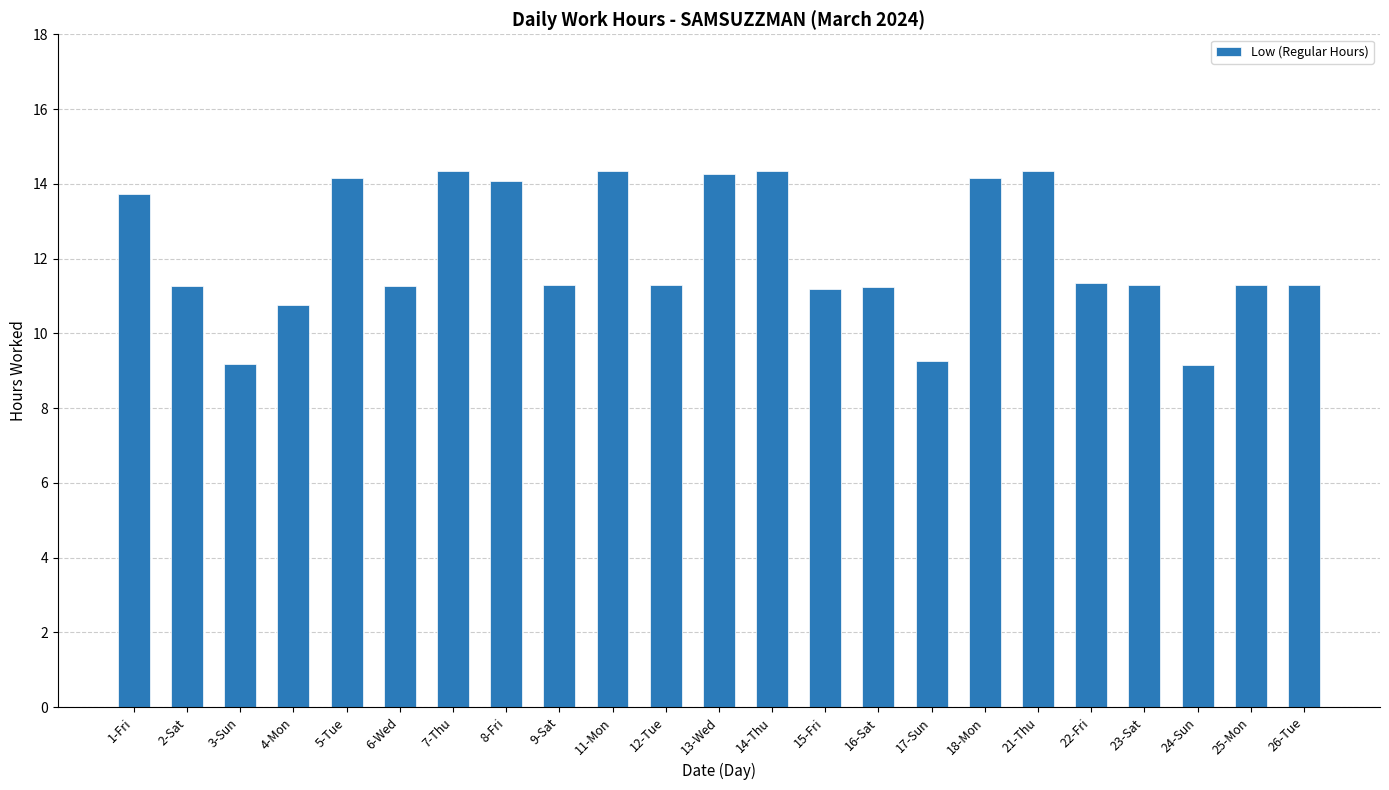

Are the bars horizontal?

No